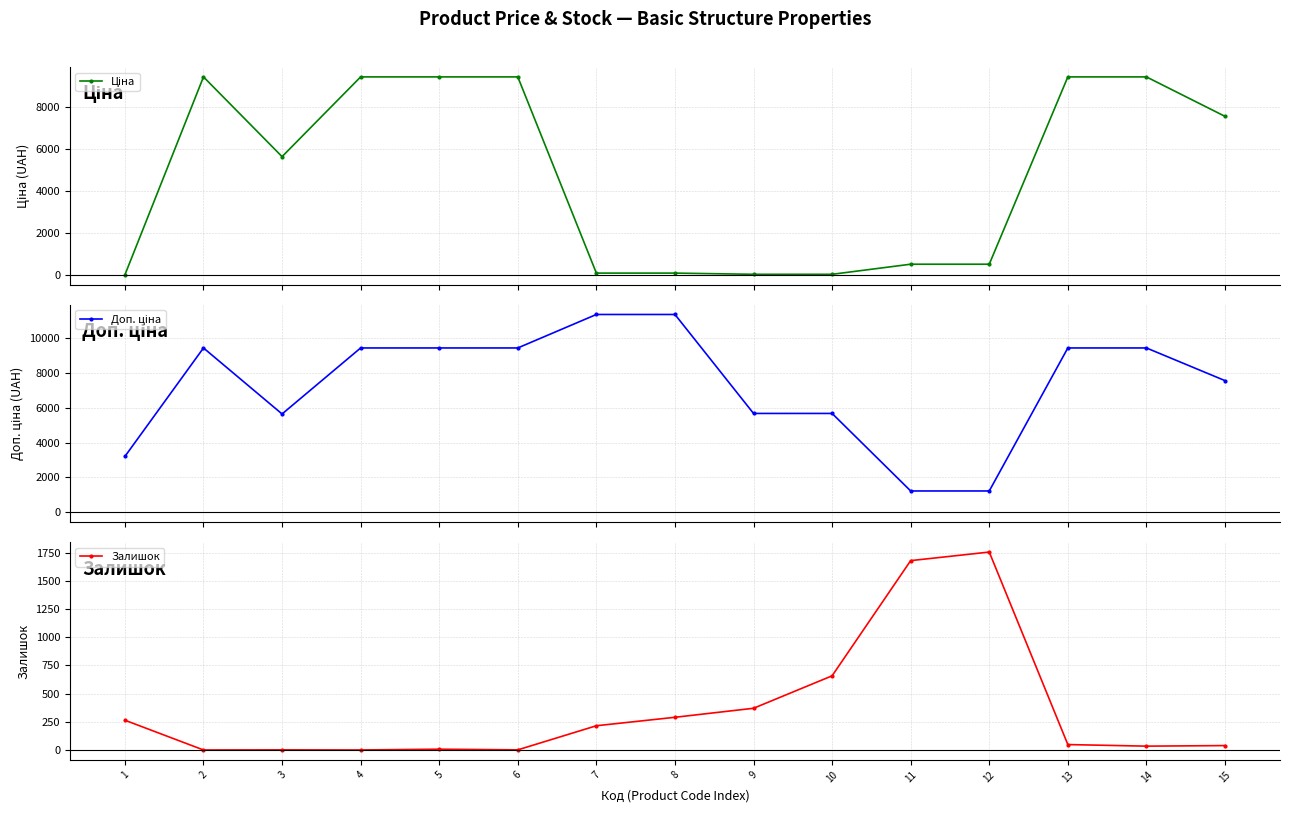

What is the lowest value of the Ціна series?

32.0